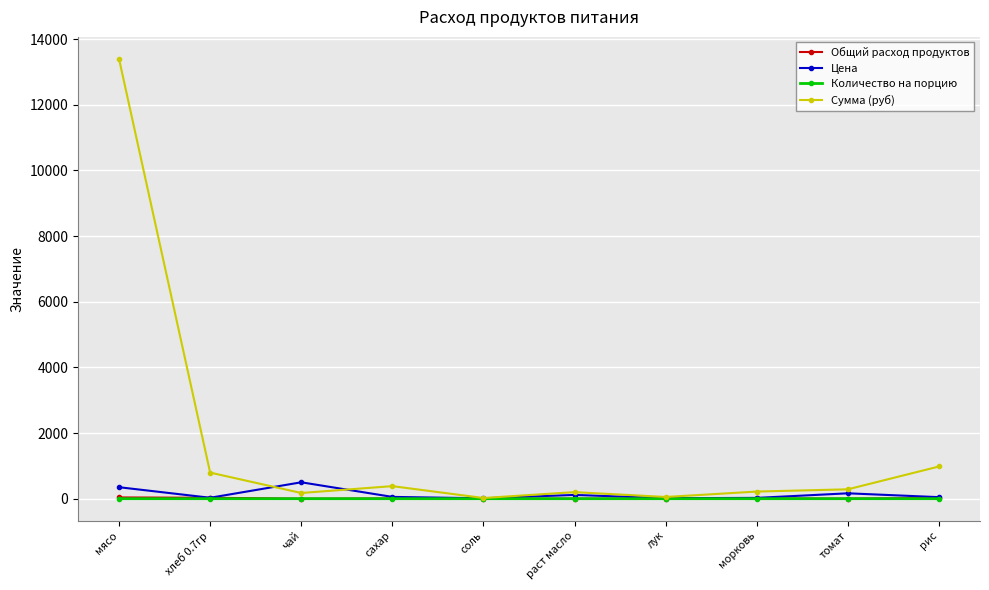

What is the difference between the Цена values at мясо and хлеб 0.7гр?

321.4